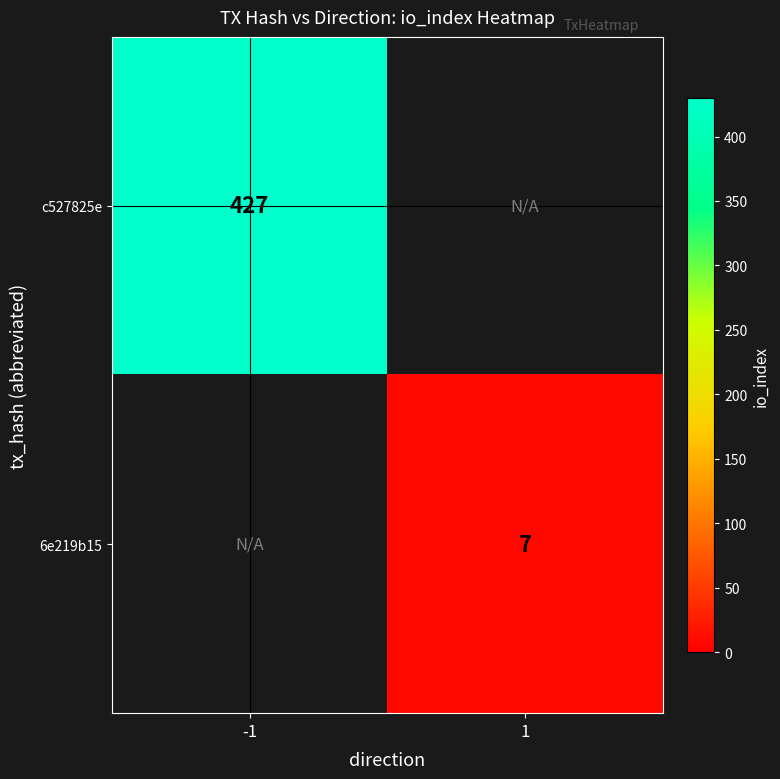

Is it true that c527825e equals 762 at -1?

False